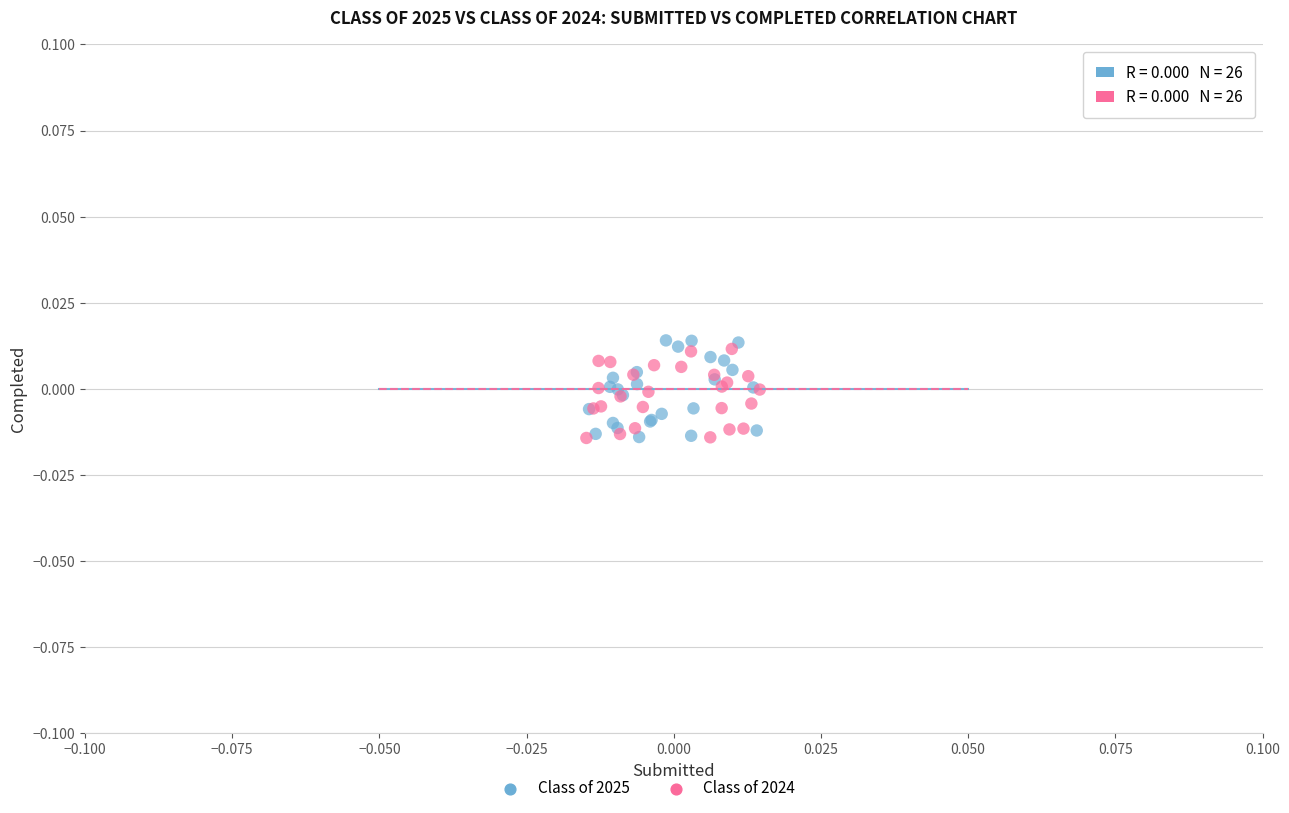

Which series reaches the maximum Y coordinate?

Class of 2025